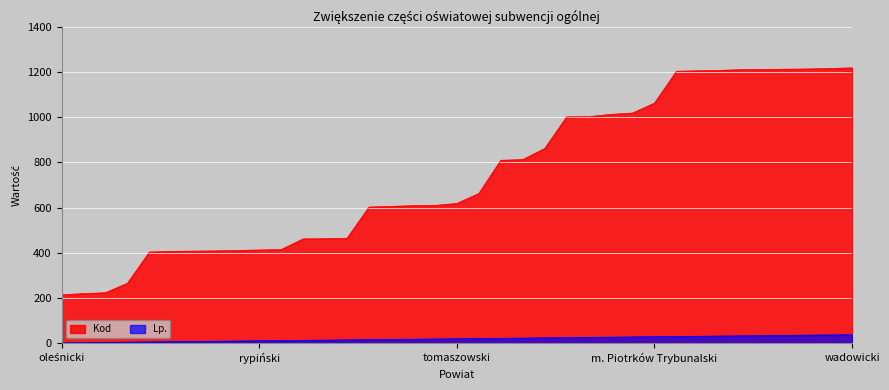

True or false: Lp. and Kod cross at least once.

False